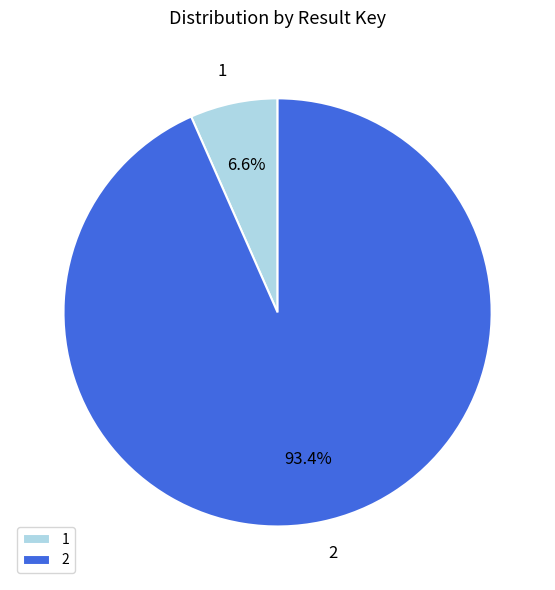

To the nearest percent, what is the difference between the largest and smallest slice percentages?

87%